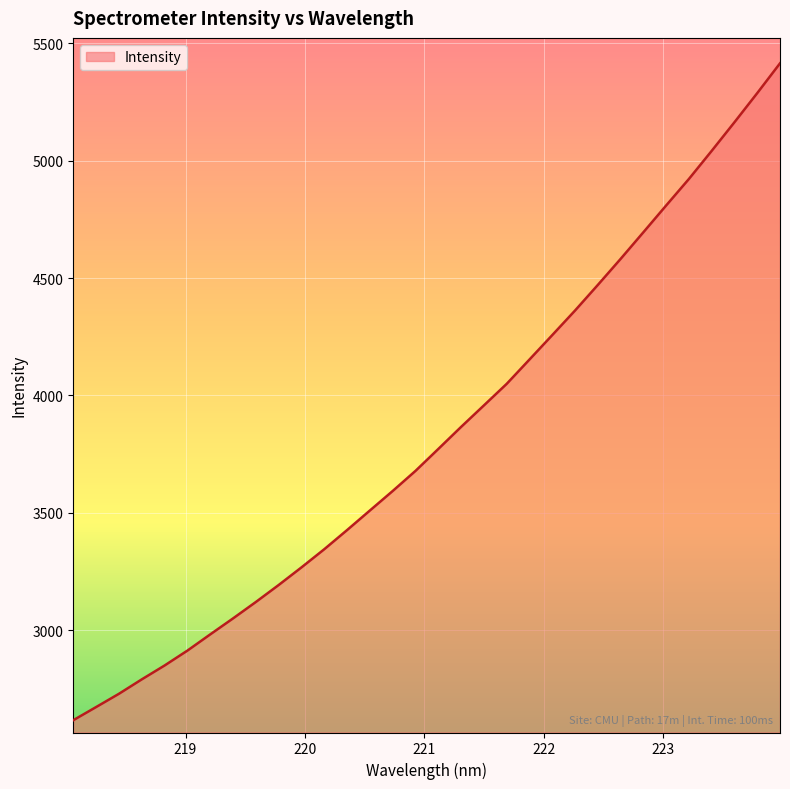

Count the number of categories in the chart.

32